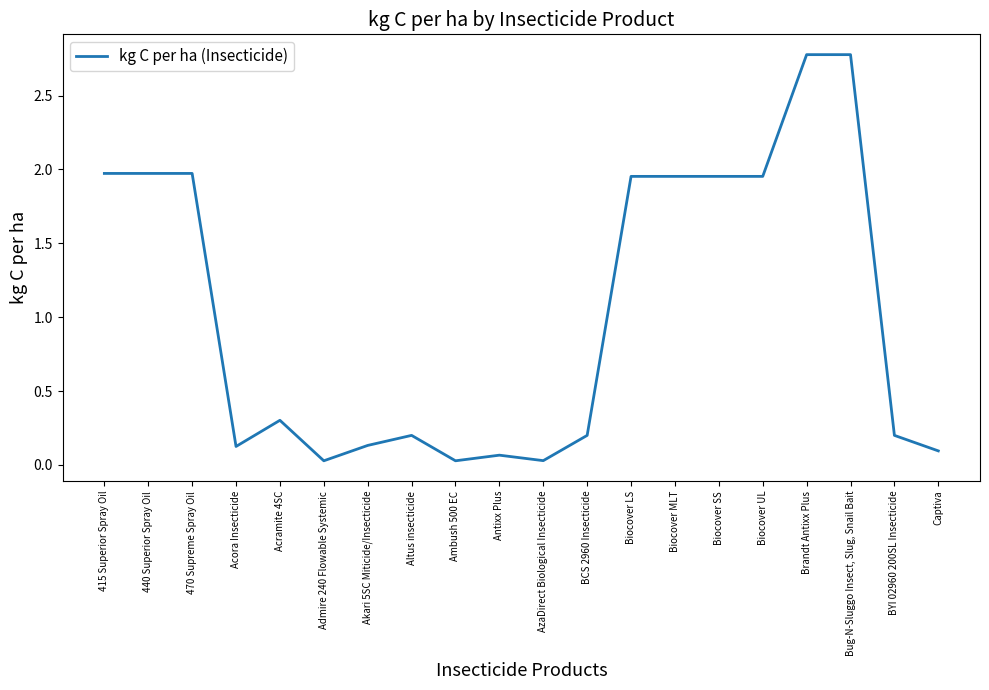

What is the maximum value shown in the chart?

2.8